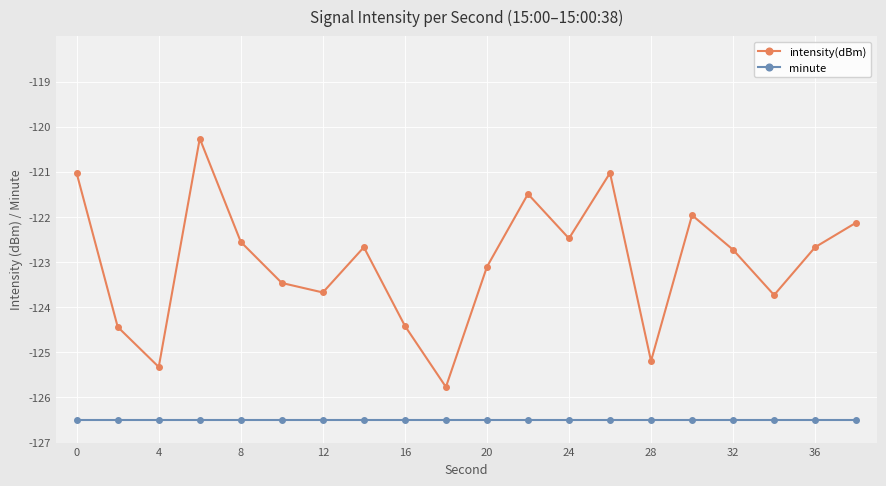

Reading left to right, what are all the values shown in this chart?

intensity(dBm): -121.0	-124.4	-125.3	-120.3	-122.6	-123.5	-123.7	-122.7	-124.4	-125.8	-123.1	-121.5	-122.5	-121.0	-125.2	-122.0	-122.7	-123.7	-122.7	-122.1
minute: -126.5	-126.5	-126.5	-126.5	-126.5	-126.5	-126.5	-126.5	-126.5	-126.5	-126.5	-126.5	-126.5	-126.5	-126.5	-126.5	-126.5	-126.5	-126.5	-126.5